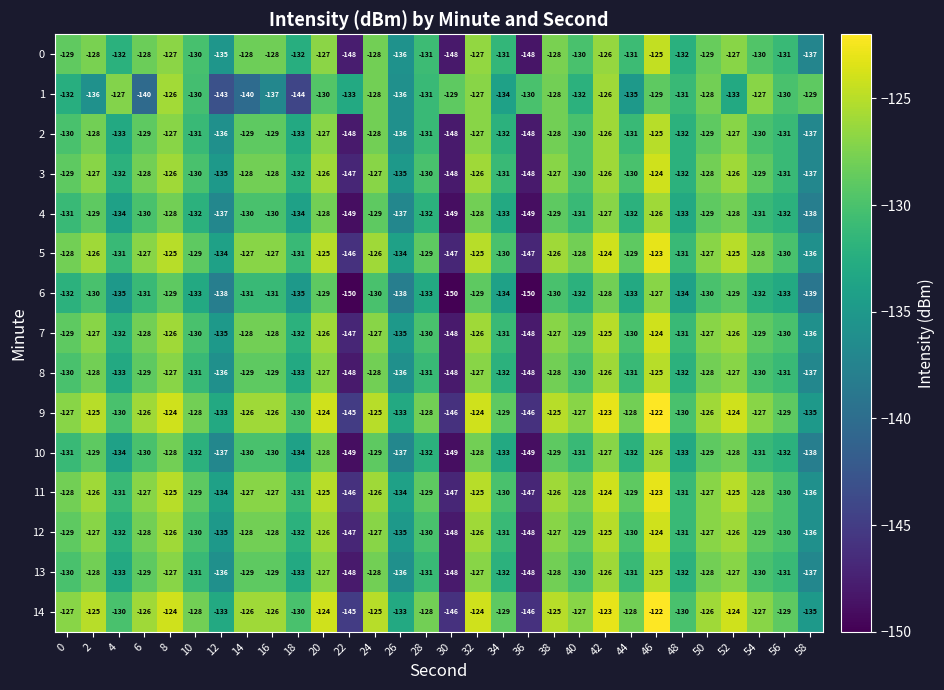

What is the difference between the 11 values at 42 and 28?

5